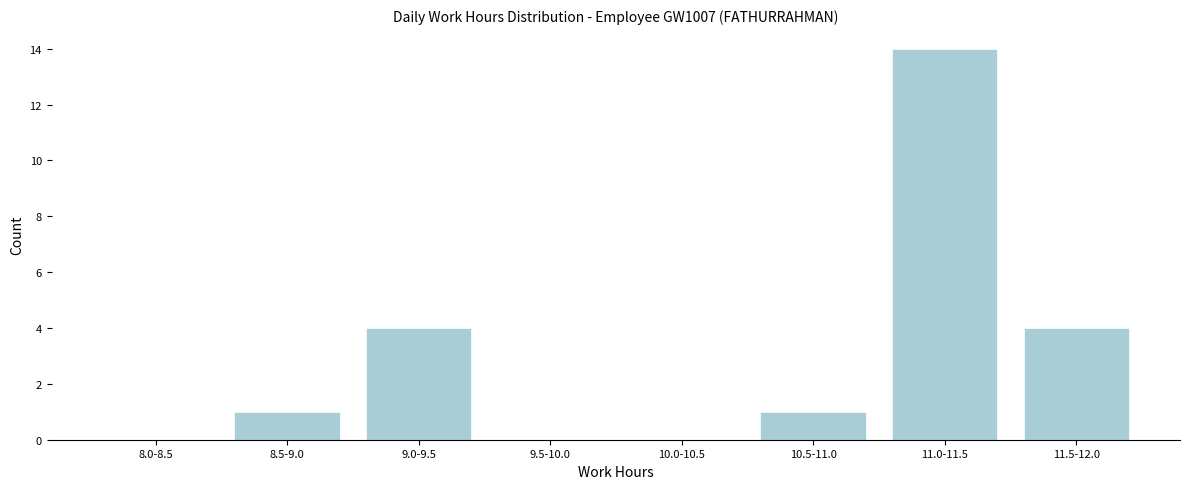

Reading left to right, list all the values displayed in this chart.

8.0-8.5=0	8.5-9.0=1	9.0-9.5=4	9.5-10.0=0	10.0-10.5=0	10.5-11.0=1	11.0-11.5=14	11.5-12.0=4